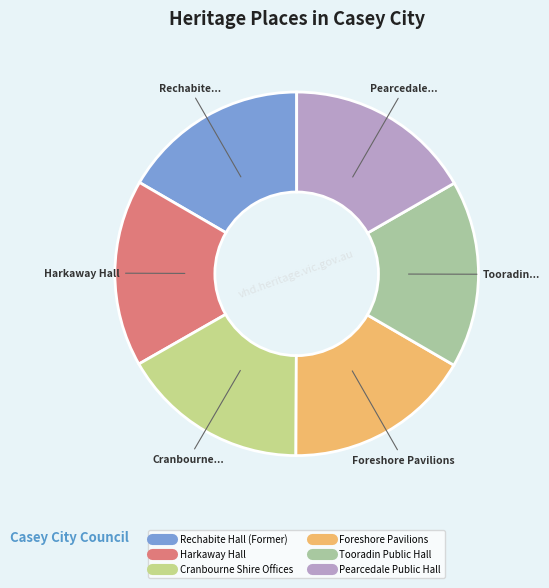

Is there a majority slice in this chart?

No